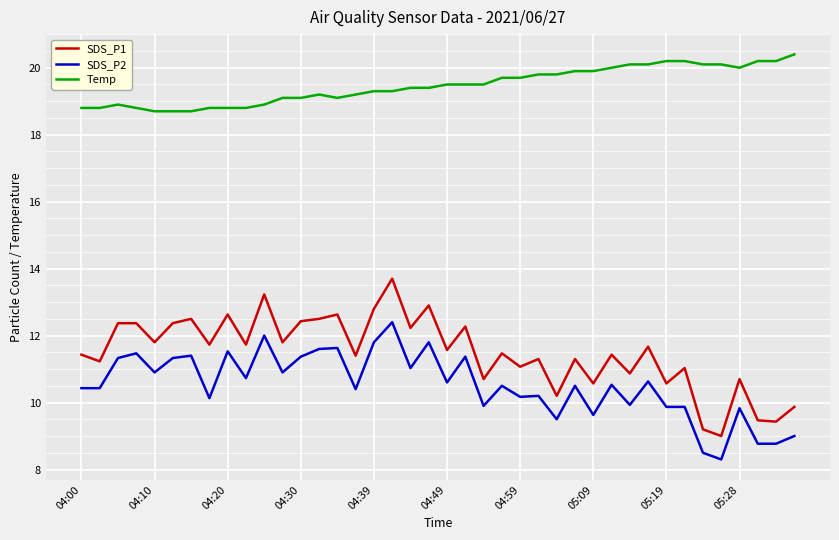

List the series in order of their peak value, highest first.

Temp, SDS_P1, SDS_P2